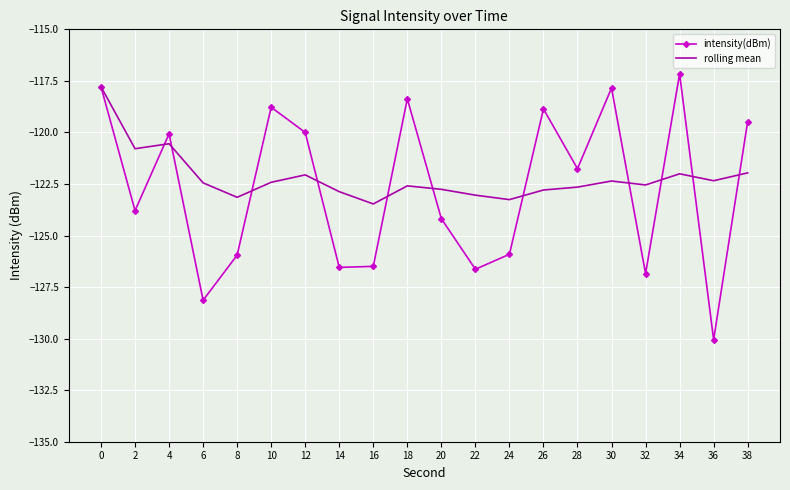

Is it true that rolling mean equals -120.8 at 2?

True